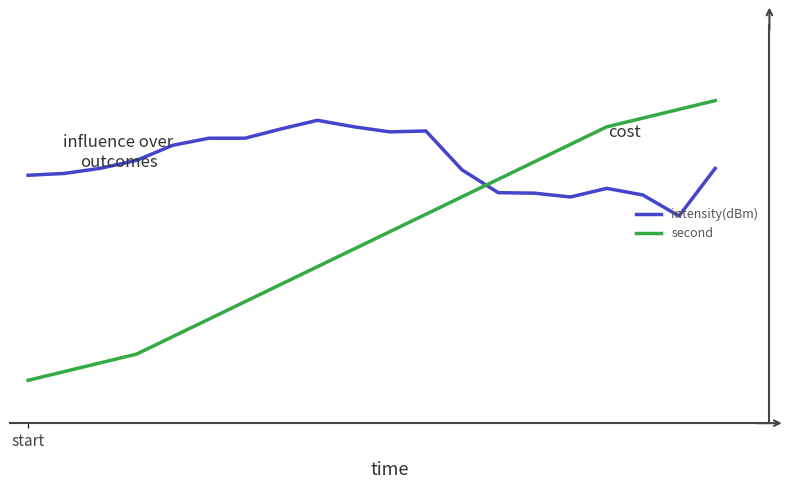

True or false: intensity(dBm) has more than 0 interior local peaks.

True